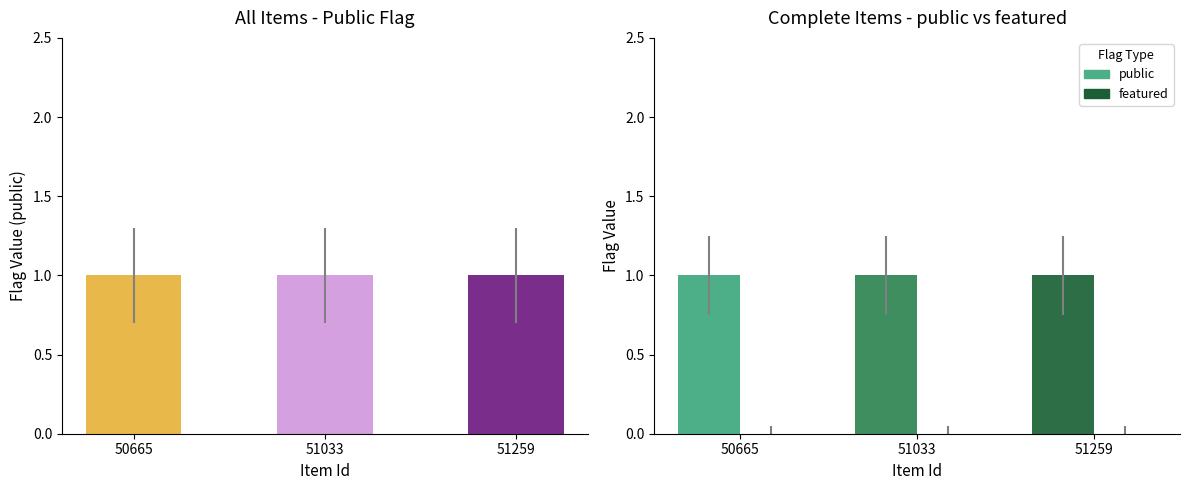

The public series shows 1 at 51033. True or false?

True